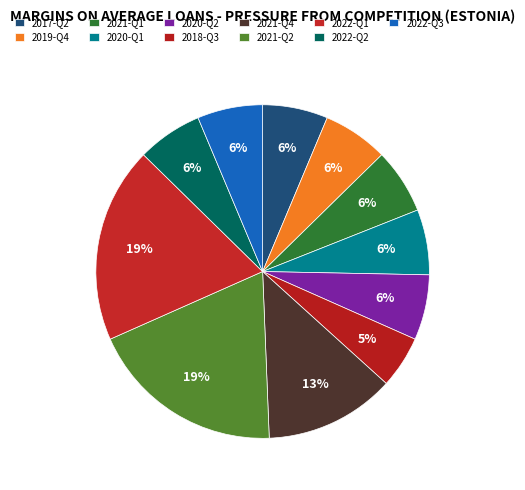

How many slices are in this pie chart?

11